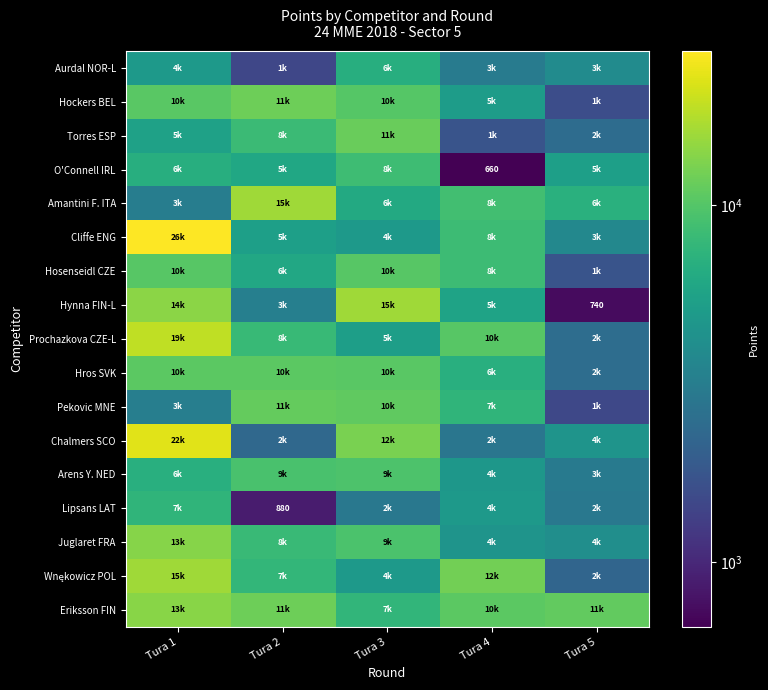

At which category is the sum across all series the highest?

Tura 1